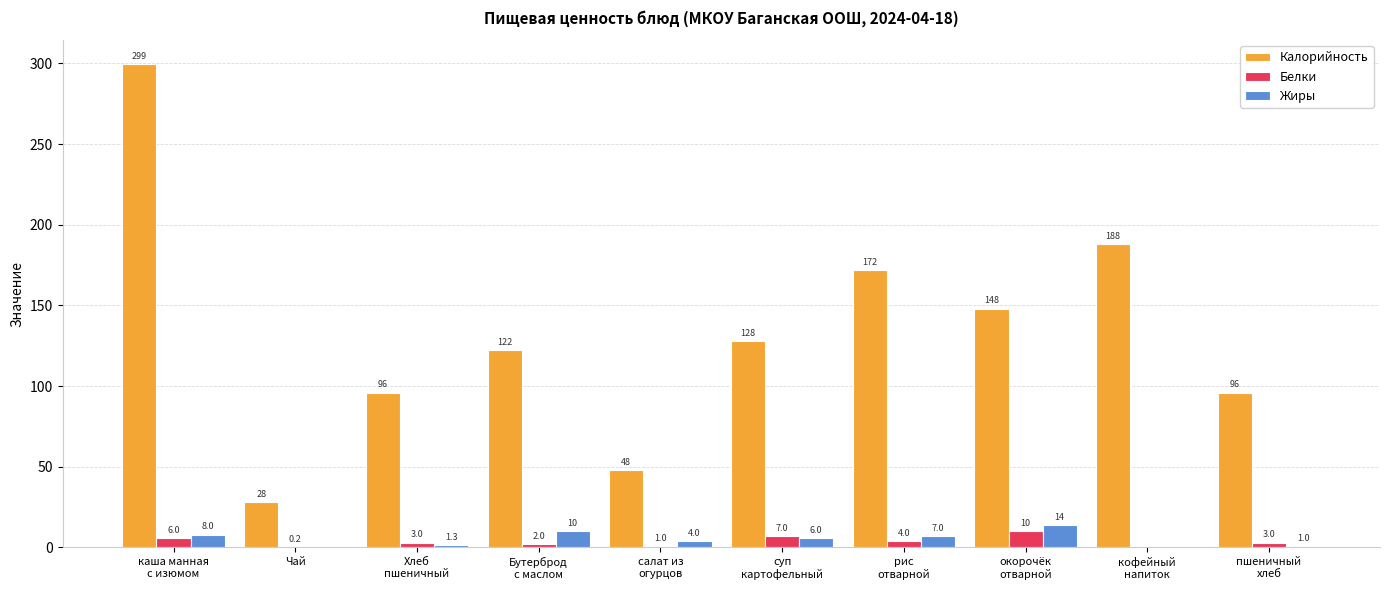

What is the sum of all Калорийность values?

1325.3